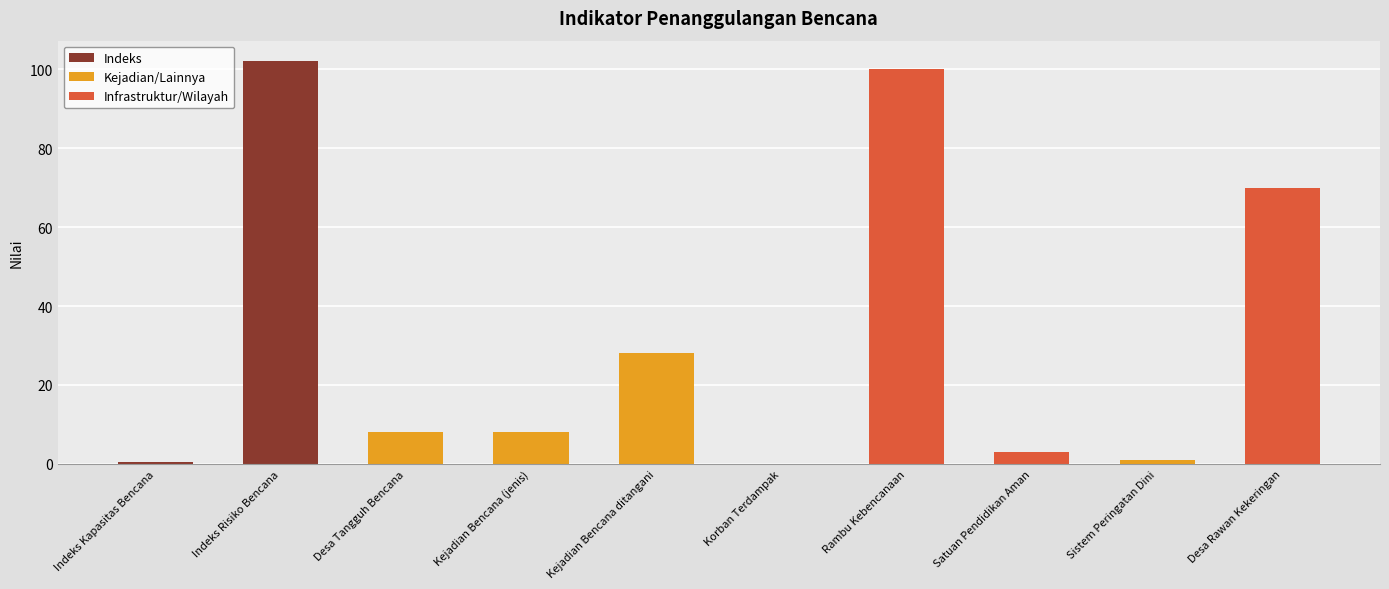

What is the label of the 7th bar from the left?

Rambu Kebencanaan